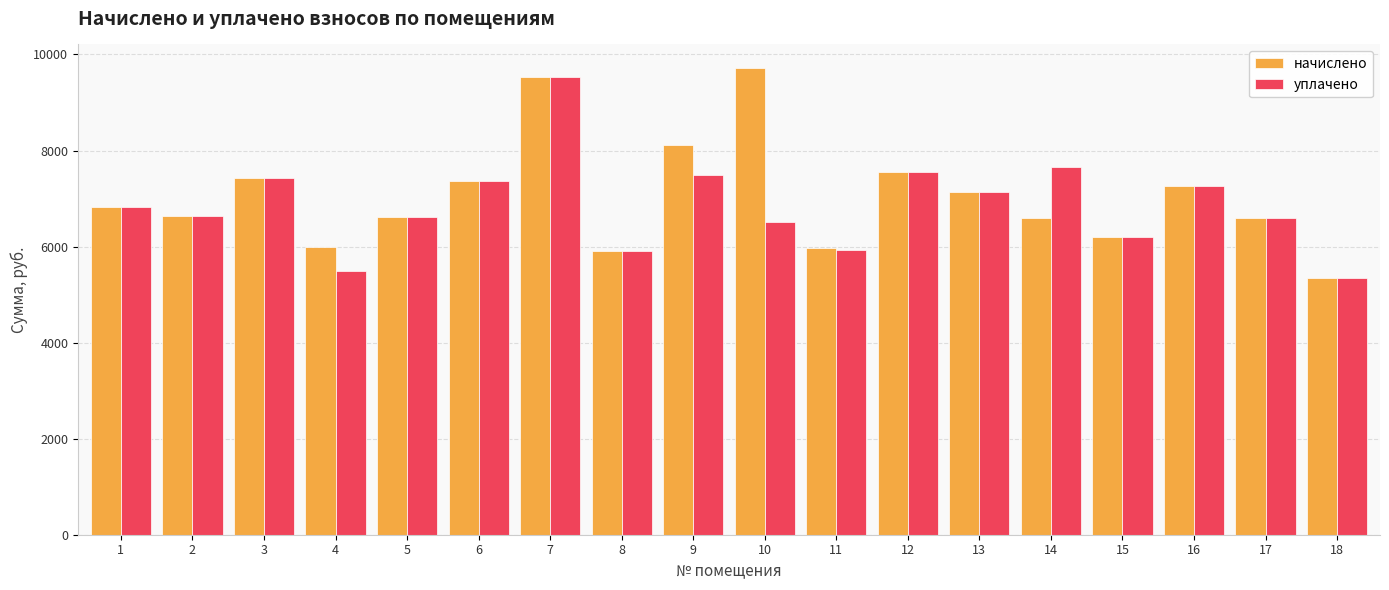

The value of уплачено at 7 is 16010.5. True or false?

False